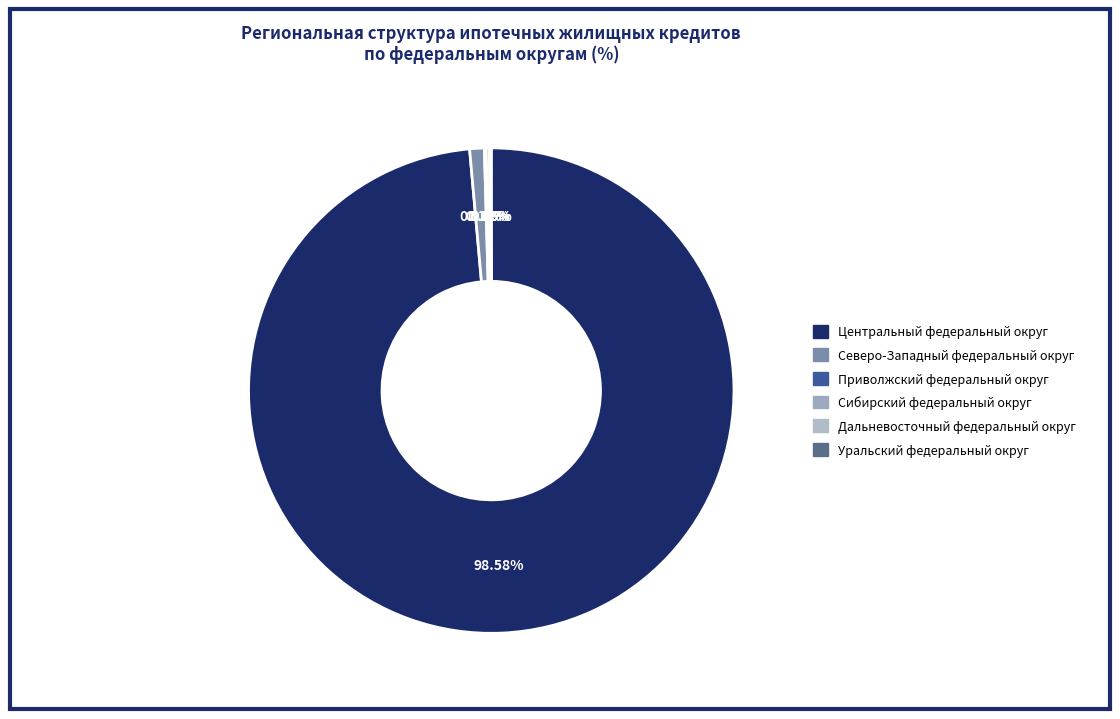

Is it true that Приволжский федеральный округ is 1% of the pie?

False